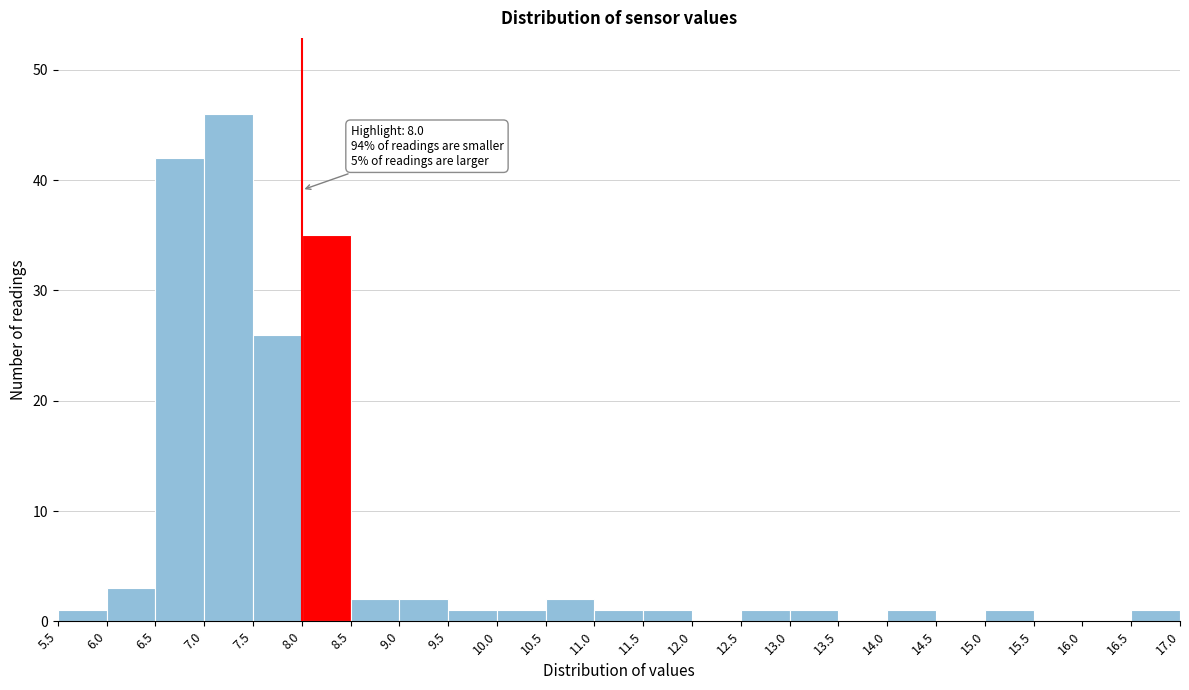

Over which range of the x-axis is the bar tallest?

7.0 to 7.5